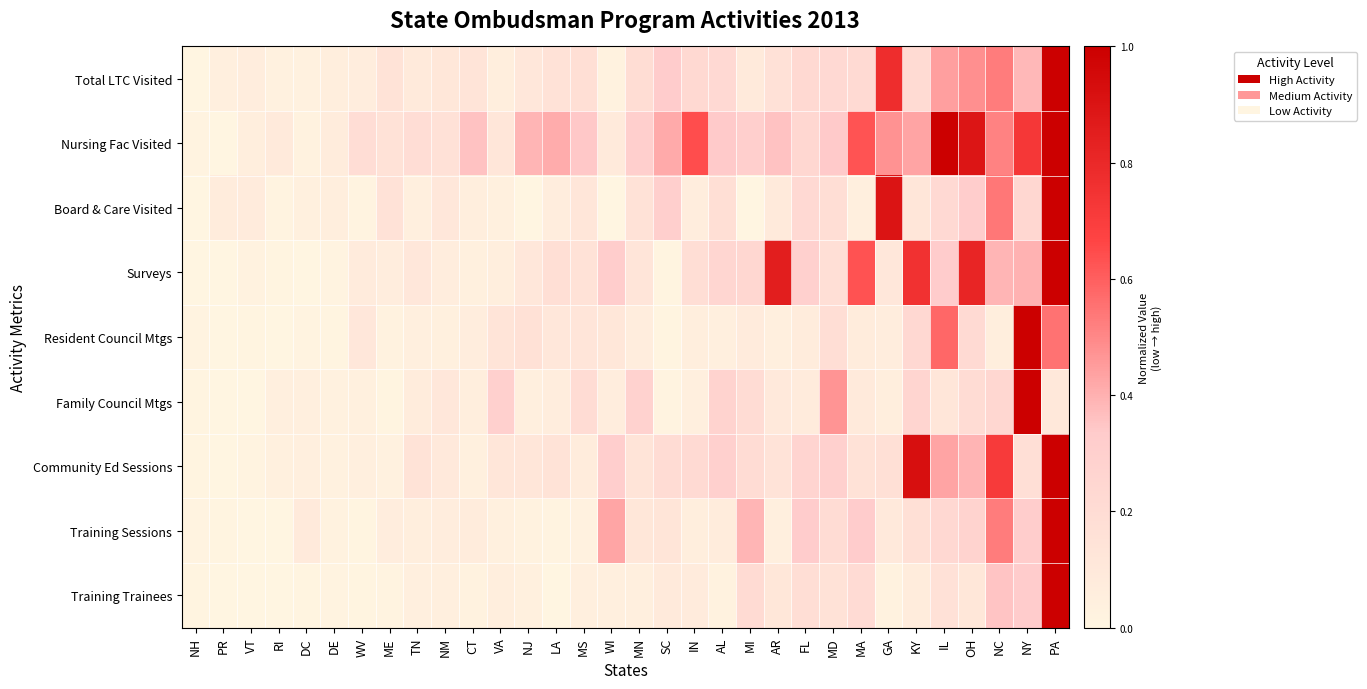

At which category does the chart reach its peak across all series?

PA